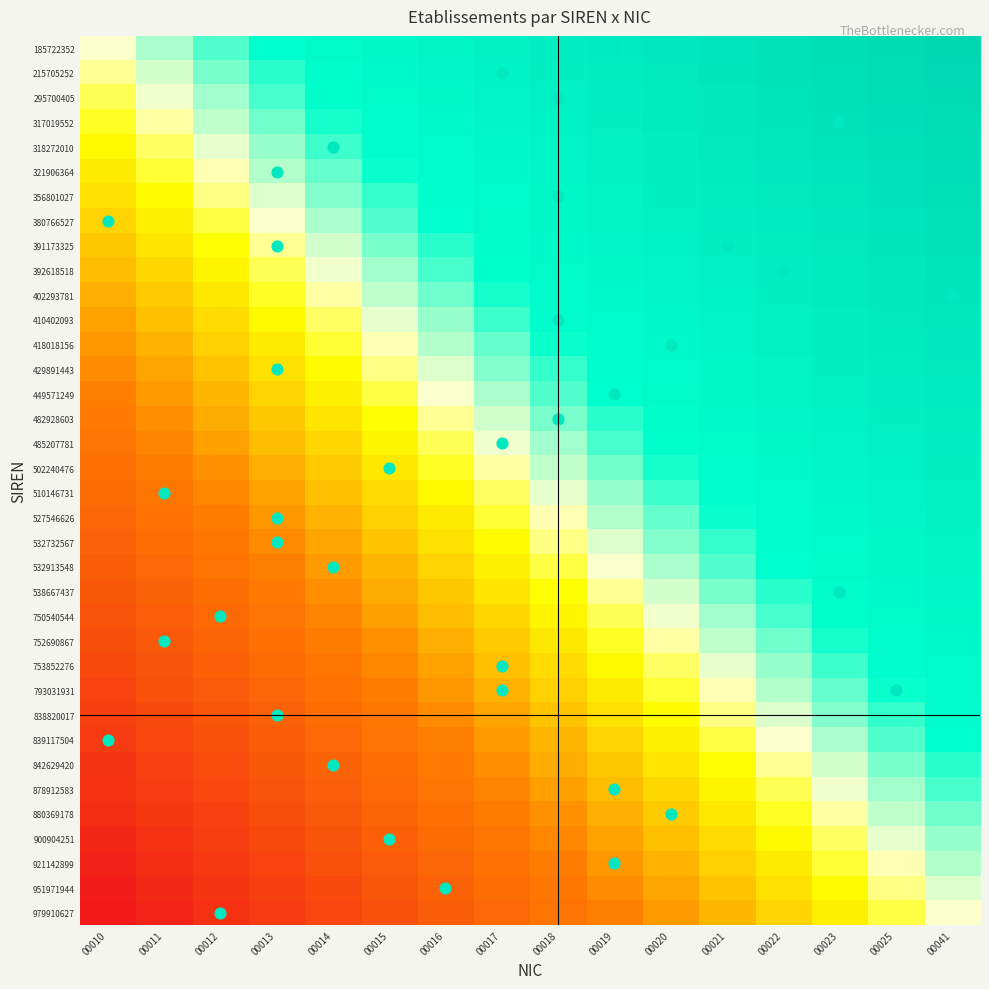

At which category is the sum across all series the highest?

00041